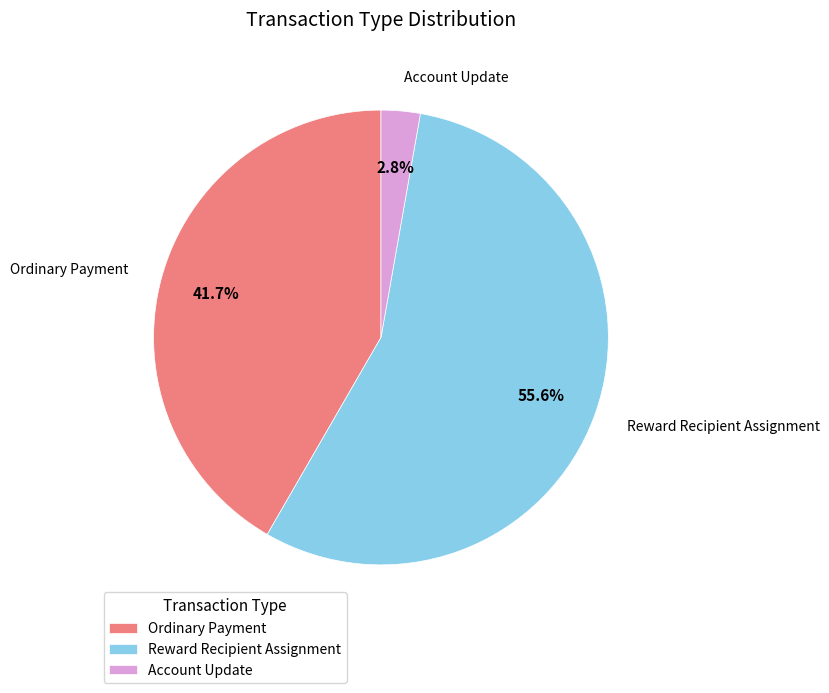

To the nearest percent, what is the difference between the largest and smallest slice percentages?

53%